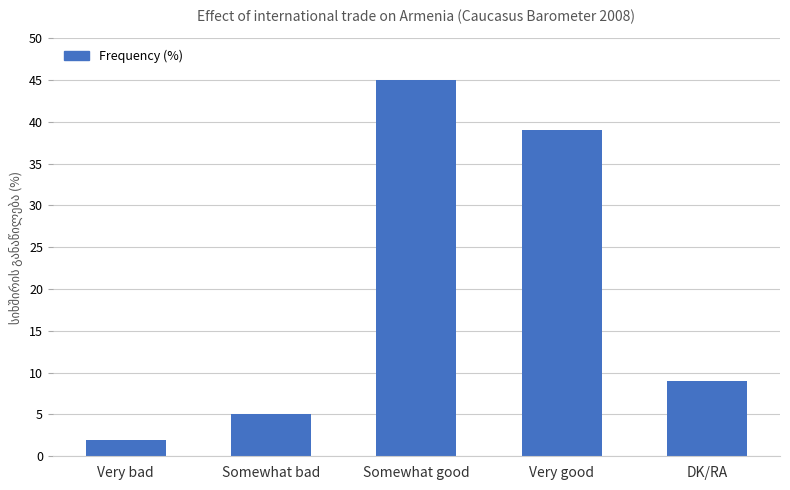

List the labels in order of value, largest first.

Somewhat good, Very good, DK/RA, Somewhat bad, Very bad